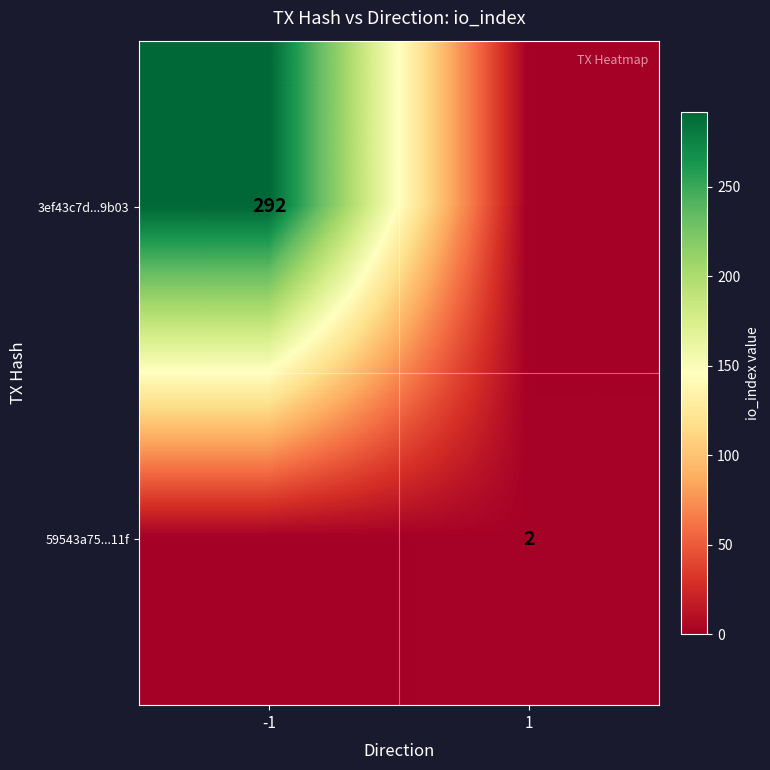

Is it true that 59543a75...11f equals 2 at 1?

True